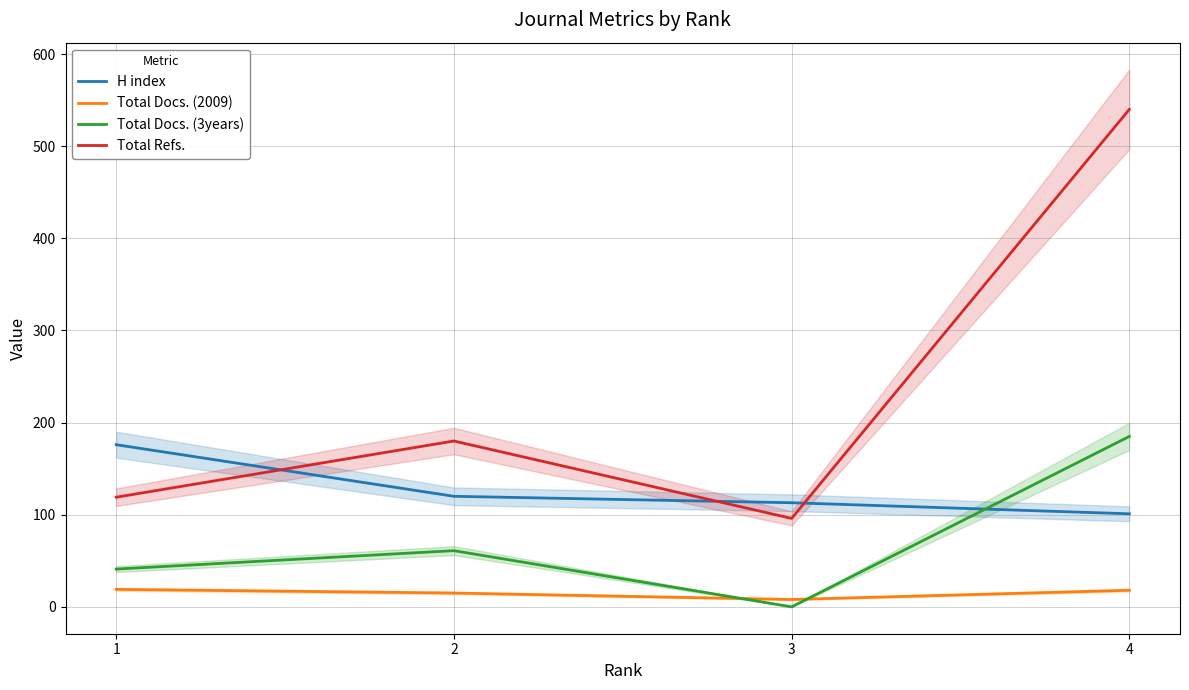

What are all the series names shown in the legend?

H index, Total Docs. (2009), Total Docs. (3years), Total Refs.